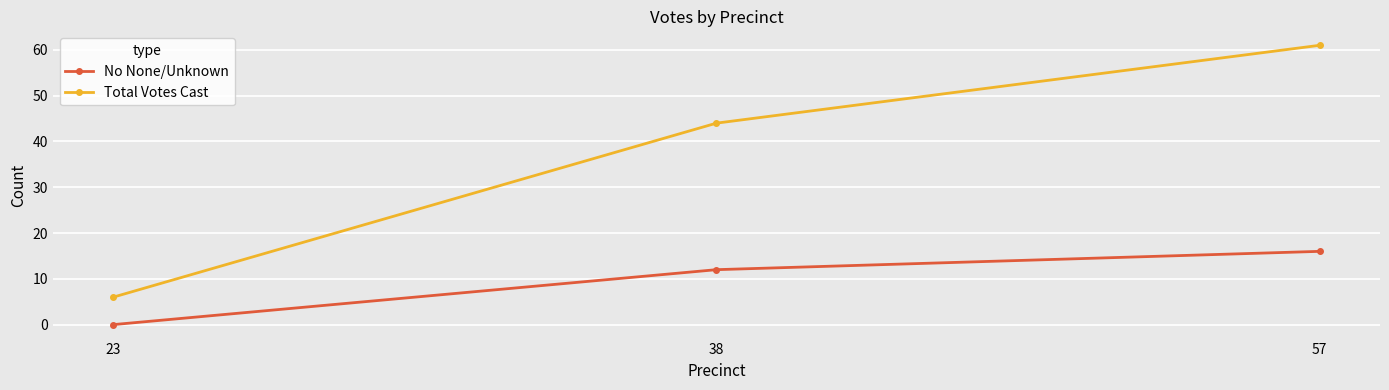

What is the sum of all No None/Unknown values?

28